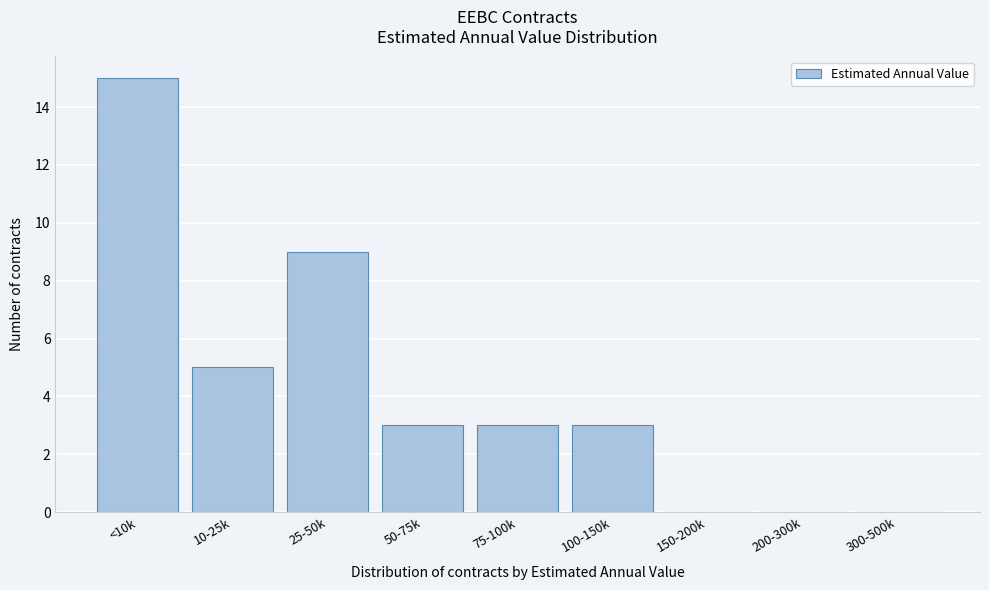

Reading left to right, extract all data points from this chart.

<10k=15	10-25k=5	25-50k=9	50-75k=3	75-100k=3	100-150k=3	150-200k=0	200-300k=0	300-500k=0